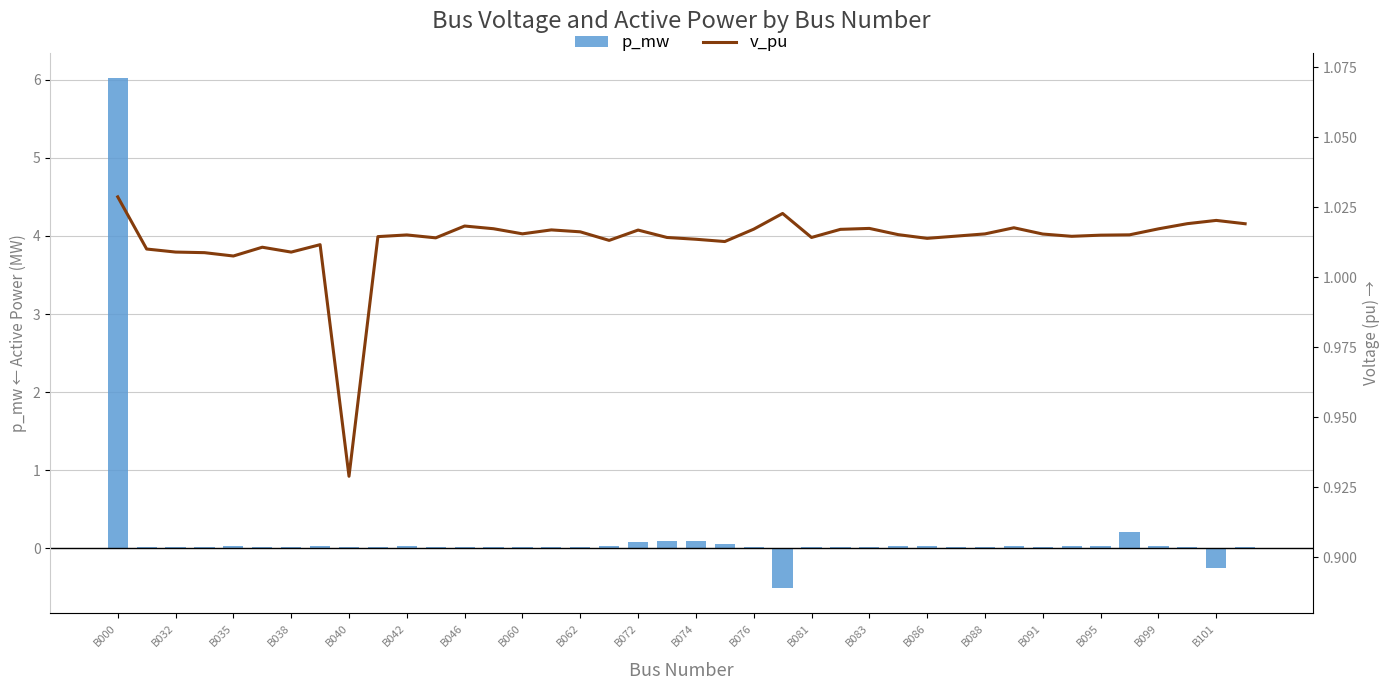

What is the value of the v_pu bar at the 26th from the left?

1.0